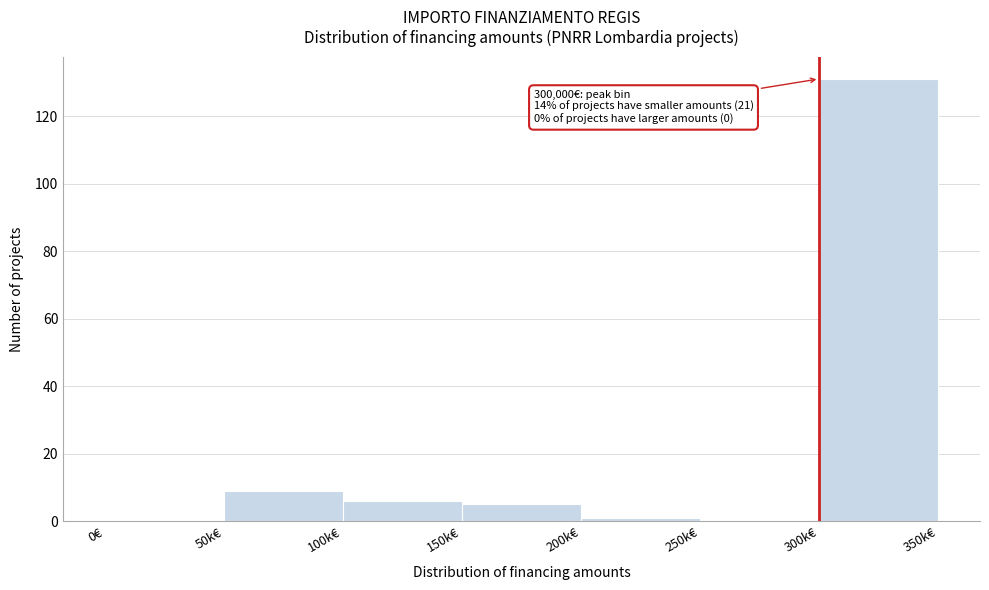

Reading left to right, transcribe all the data shown in this chart.

0€=0	50k€=9	100k€=6	150k€=5	200k€=1	250k€=0	300k€=131